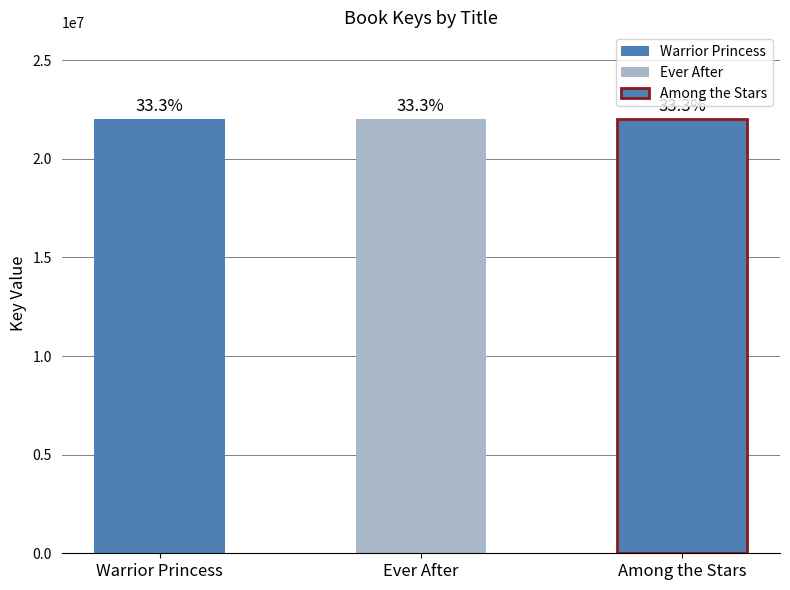

Are the bars grouped side by side (vs. stacked)?

No